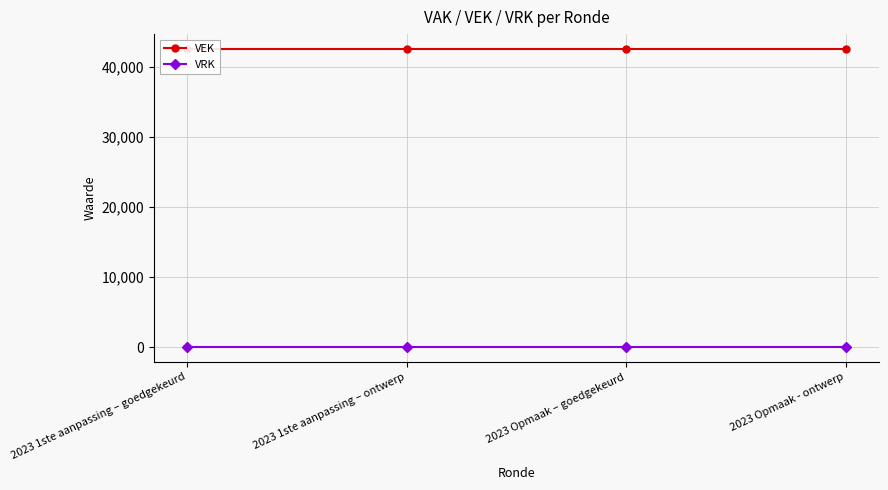

What are all the series names shown in the legend?

VEK, VRK